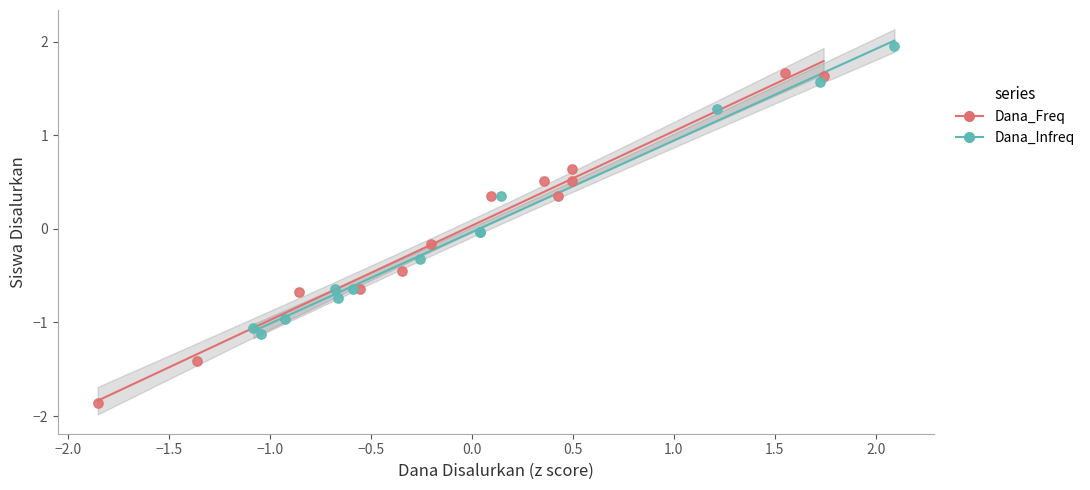

Which series reaches the maximum Y coordinate?

Dana_Infreq